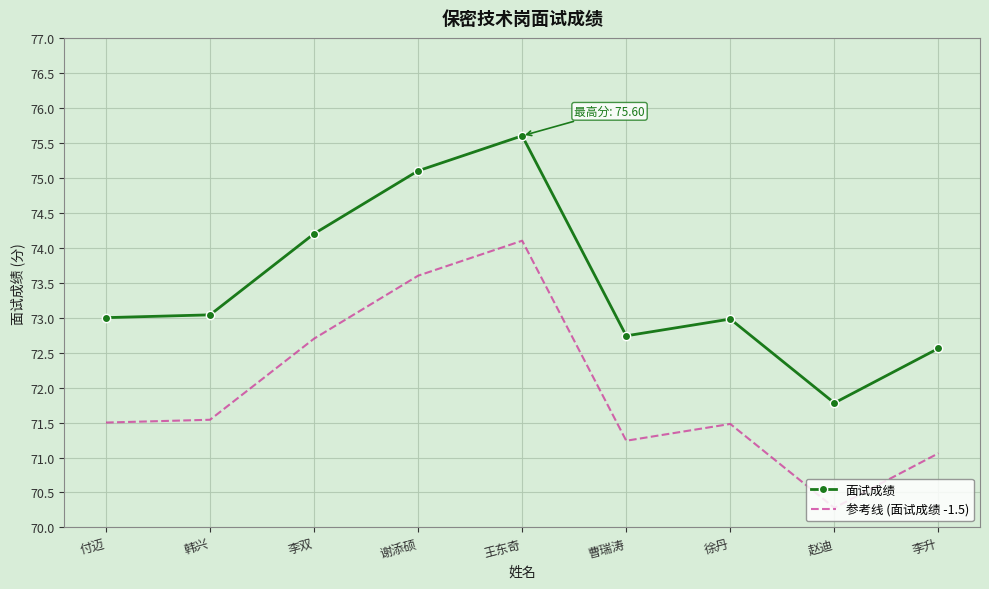

What is the greatest value displayed?

75.6